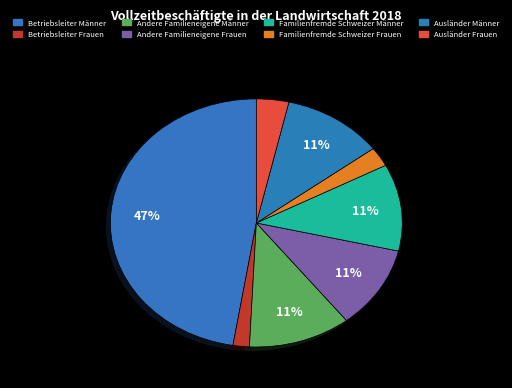

To the nearest percent, what portion does Ausländer Frauen represent?

4%